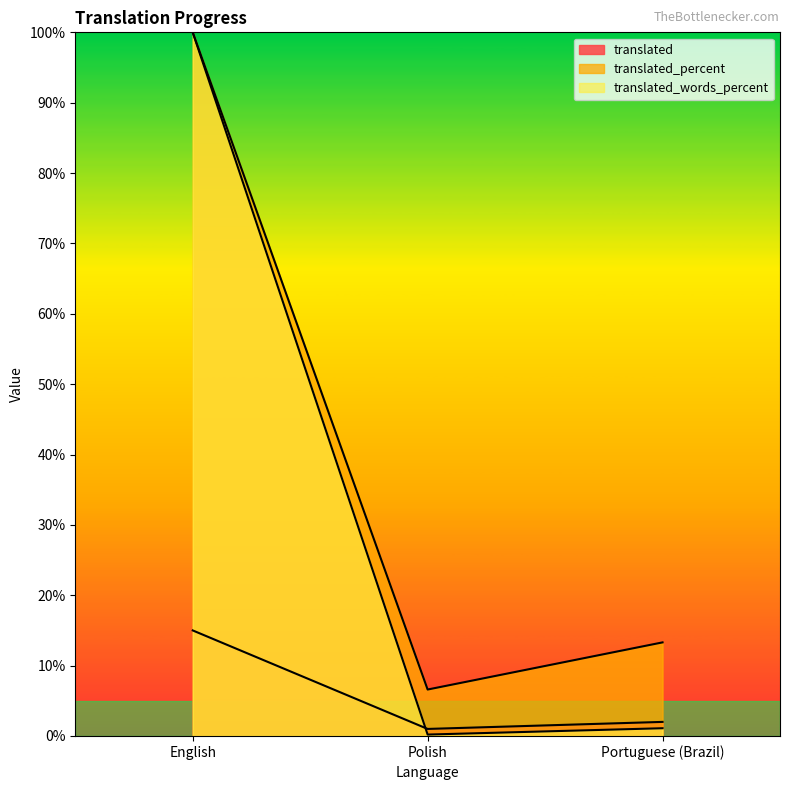

Is the value of translated_percent at Polish greater than the value of translated at Portuguese (Brazil)?

Yes